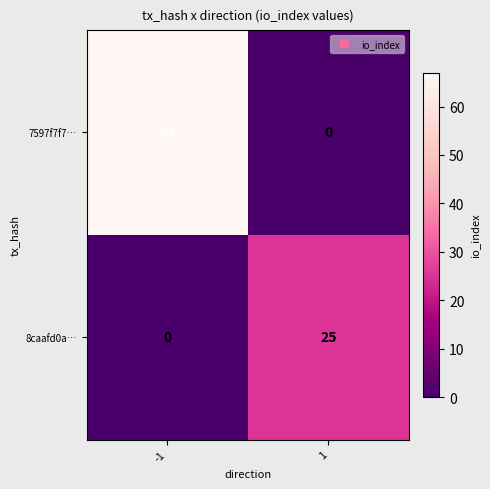

Which label corresponds to the largest value in the chart?

-1